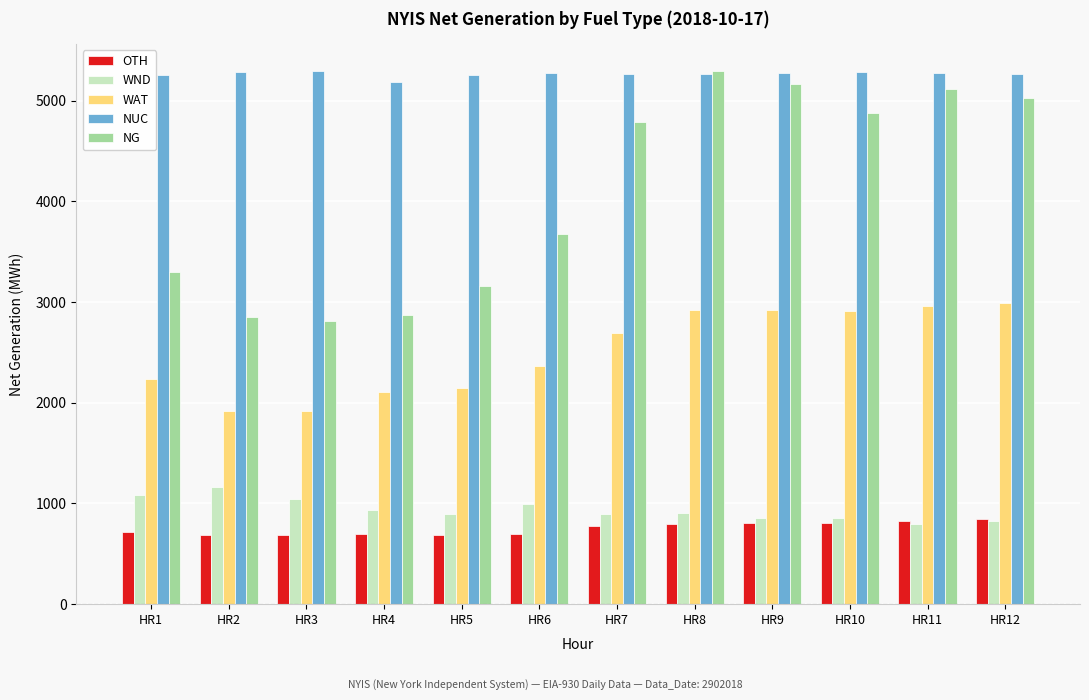

What is the sum of the WAT values at HR5 and HR8?

5062